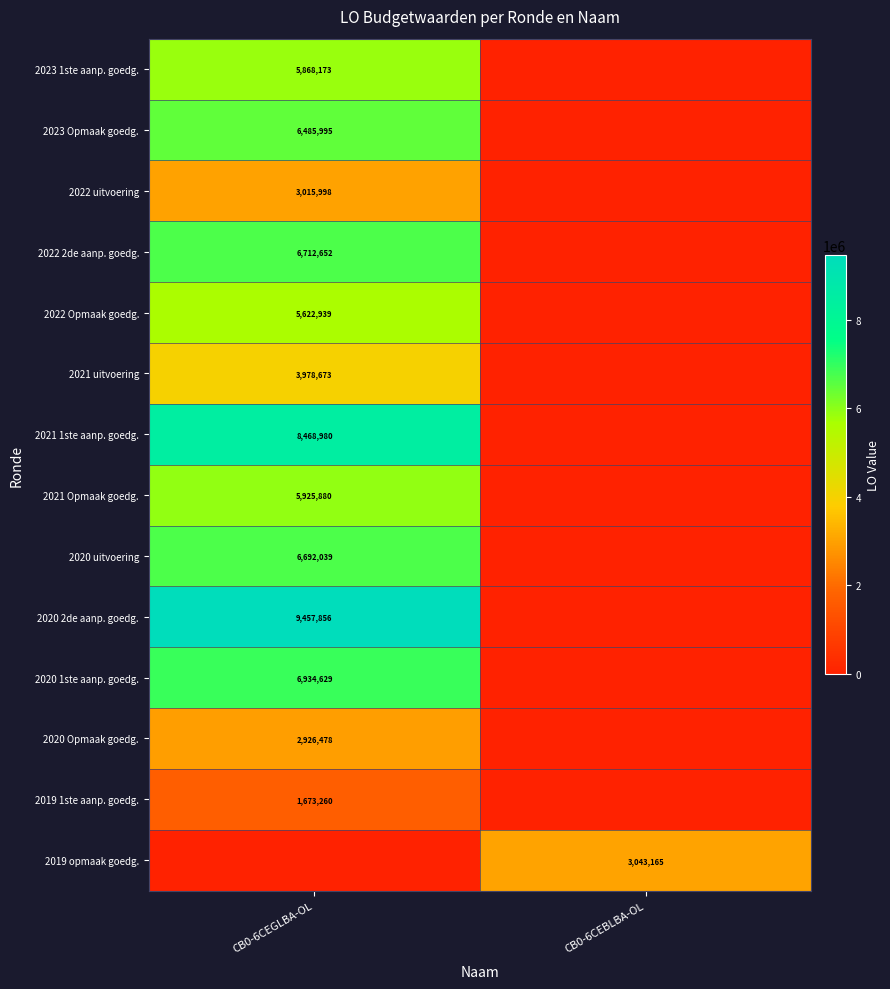

What is the difference between the highest and lowest values at CB0-6CEGLBA-OL?

9457856